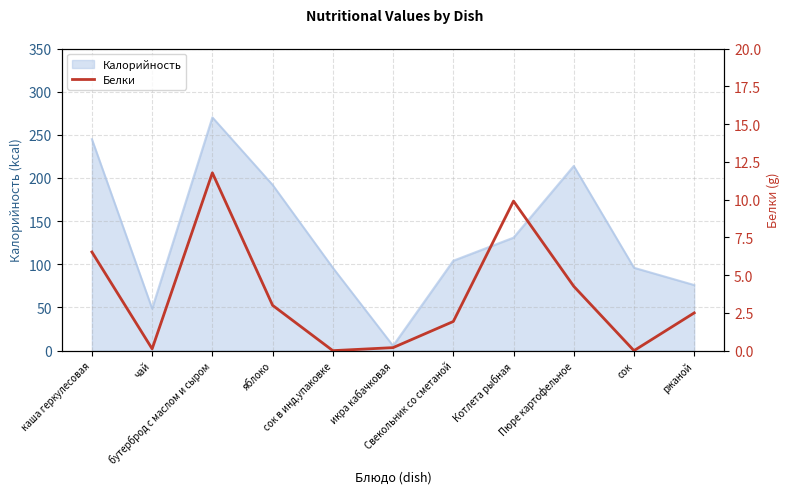

What is the label of the 10th point from the left?

сок